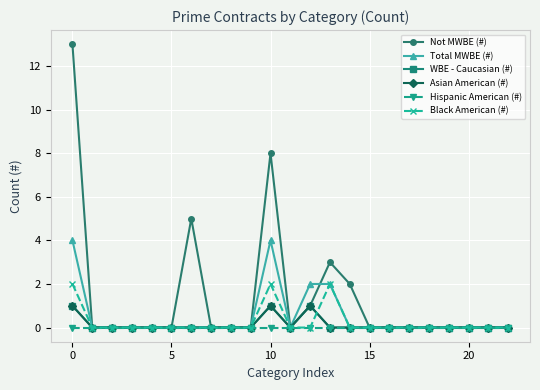

Reading left to right, list all the values displayed in this chart.

Not MWBE (#): 13	0	0	0	0	0	5	0	0	0	8	0	1	3	2	0	0	0	0	0	0	0	0
Total MWBE (#): 4	0	0	0	0	0	0	0	0	0	4	0	2	2	0	0	0	0	0	0	0	0	0
WBE - Caucasian (#): 1	0	0	0	0	0	0	0	0	0	1	0	1	0	0	0	0	0	0	0	0	0	0
Asian American (#): 1	0	0	0	0	0	0	0	0	0	1	0	1	0	0	0	0	0	0	0	0	0	0
Hispanic American (#): 0	0	0	0	0	0	0	0	0	0	0	0	0	0	0	0	0	0	0	0	0	0	0
Black American (#): 2	0	0	0	0	0	0	0	0	0	2	0	0	2	0	0	0	0	0	0	0	0	0